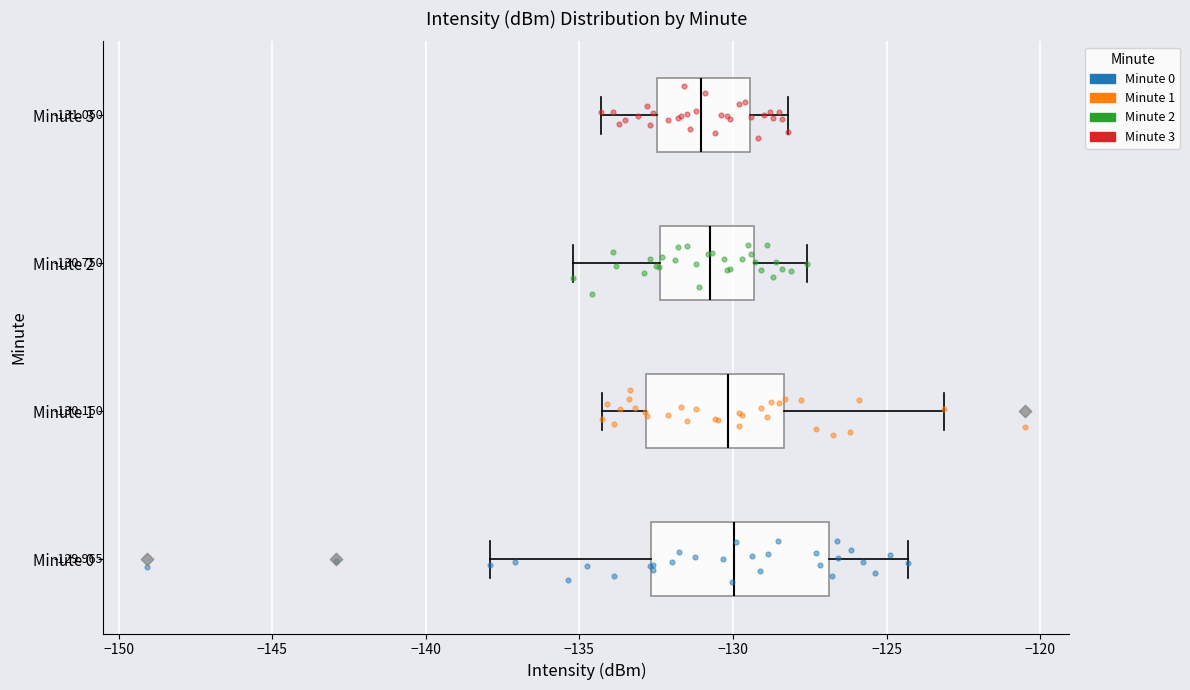

Which box is the widest, from its left edge to its right edge?

Minute 0